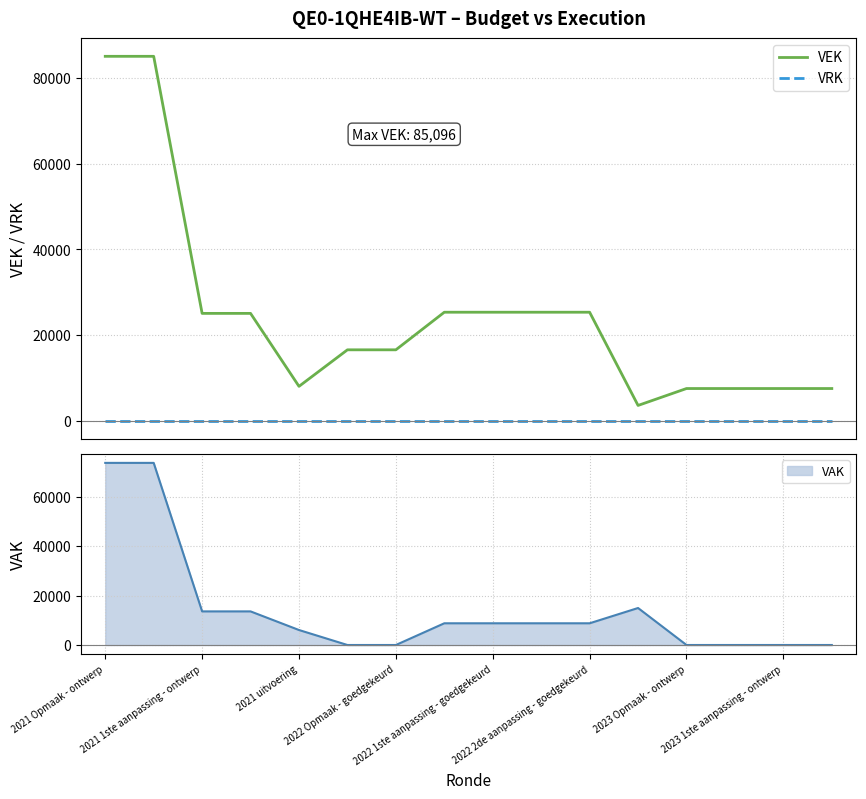

Reading left to right, extract all data points from this chart.

VEK: 85096	85096	25036	25036	7988	16524	16524	25307	25307	25307	25307	3528	7481	7481	7481	7481
VRK: 0	0	0	0	0	0	0	0	0	0	0	0	0	0	0	0